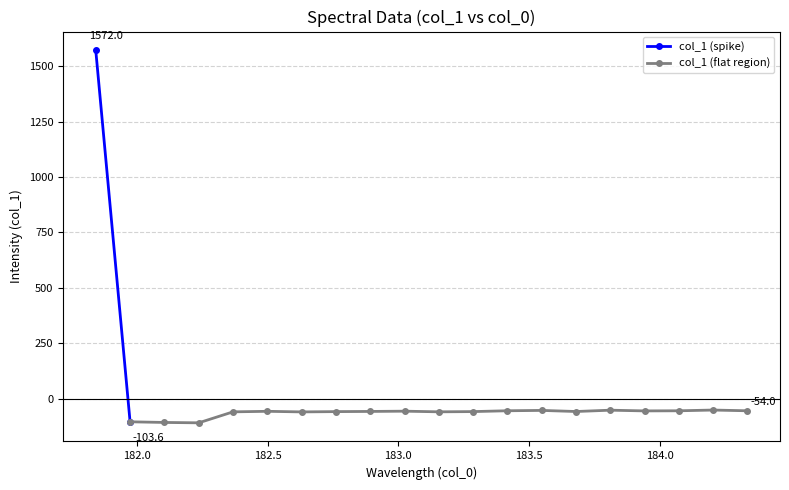

What is the label of the 2nd point from the right?

184.2046578328